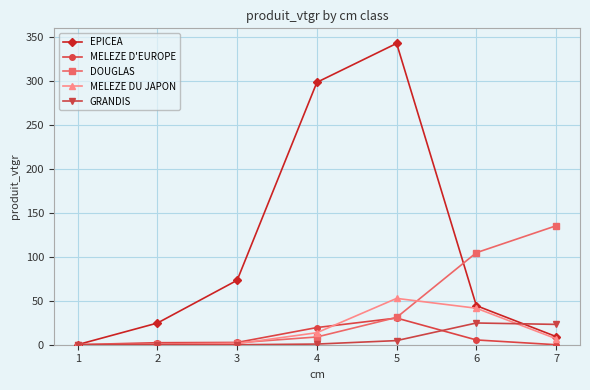

Where is GRANDIS nearest to the value 12?

5